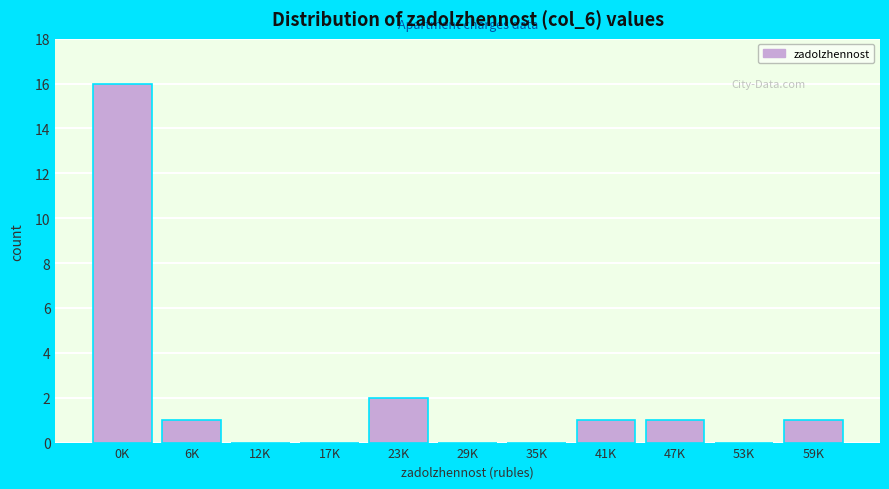

Reading left to right, list all the values displayed in this chart.

0K=16	6K=1	12K=0	17K=0	23K=2	29K=0	35K=0	41K=1	47K=1	53K=0	59K=1